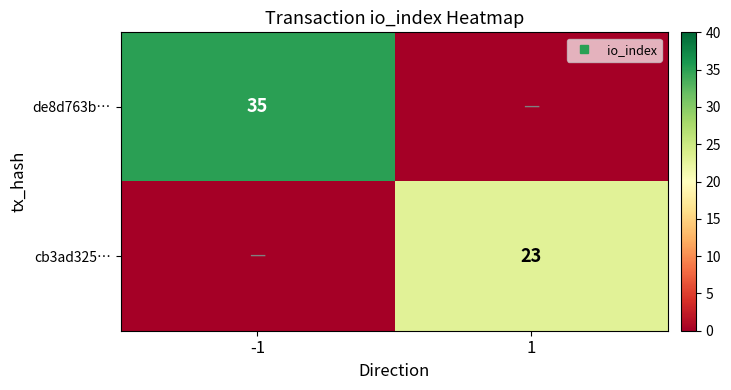

True or false: cb3ad325… has a value of 0 at -1.

True